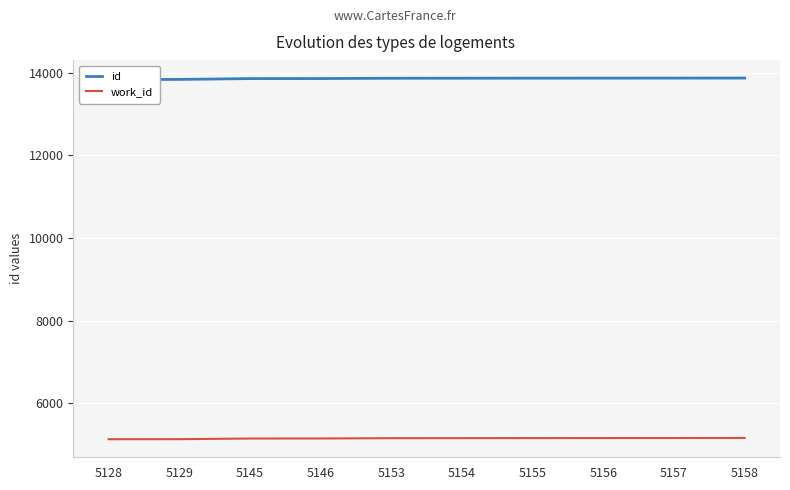

Is this an area chart (filled region under the line)?

No